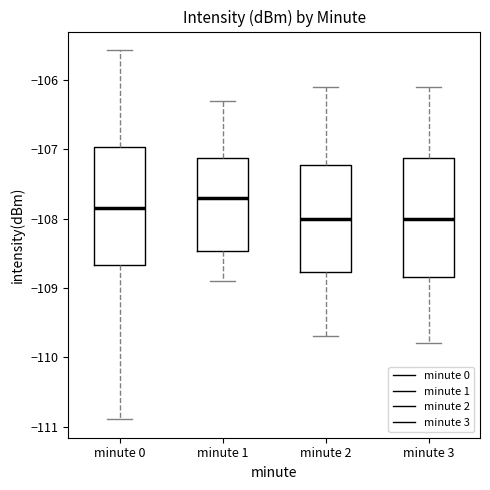

Where is the lower edge of the box for minute 1 on the y-axis? The values are not printed on the chart, so give them approximately, as read against the axis.

-108.5